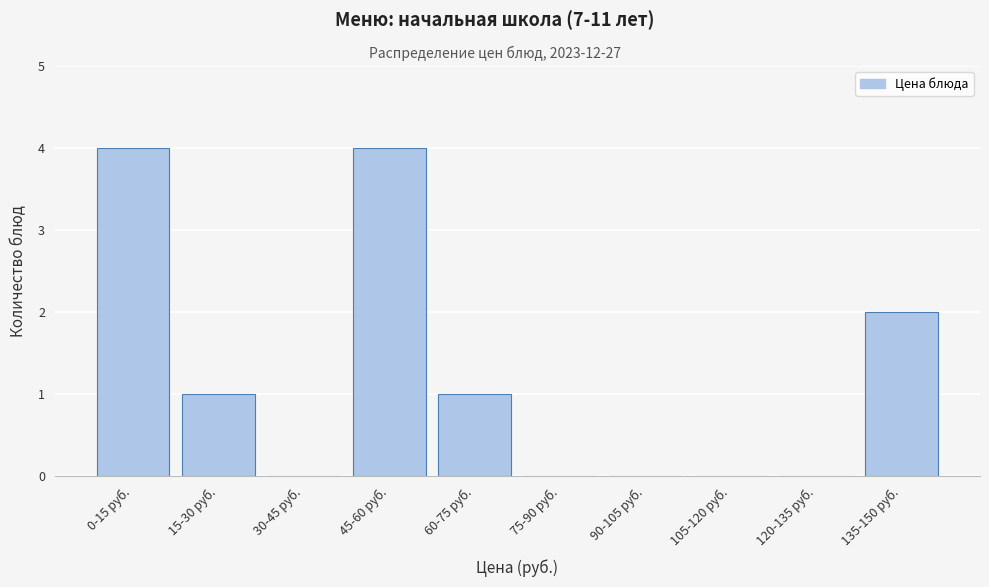

Reading left to right, extract all data points from this chart.

0-15 руб.=4	15-30 руб.=1	30-45 руб.=0	45-60 руб.=4	60-75 руб.=1	75-90 руб.=0	90-105 руб.=0	105-120 руб.=0	120-135 руб.=0	135-150 руб.=2